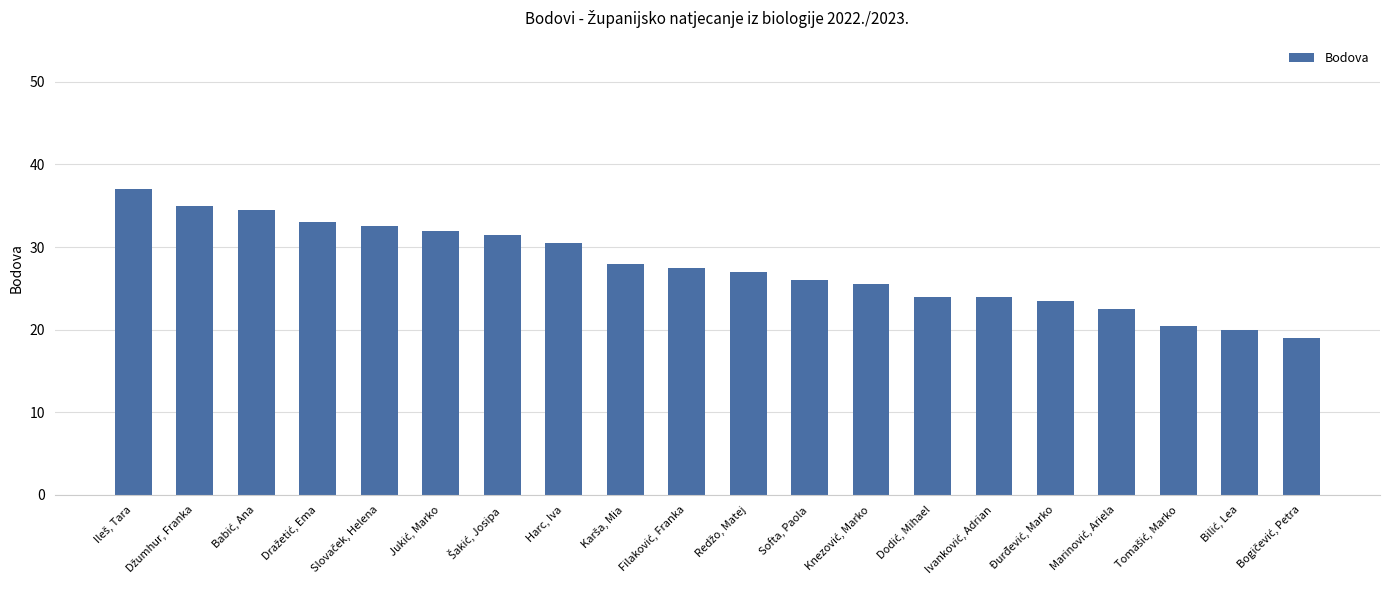

Reading right to left, list all the values displayed in this chart.

19.0	20.0	20.5	22.5	23.5	24.0	24.0	25.5	26.0	27.0	27.5	28.0	30.5	31.5	32.0	32.5	33.0	34.5	35.0	37.0